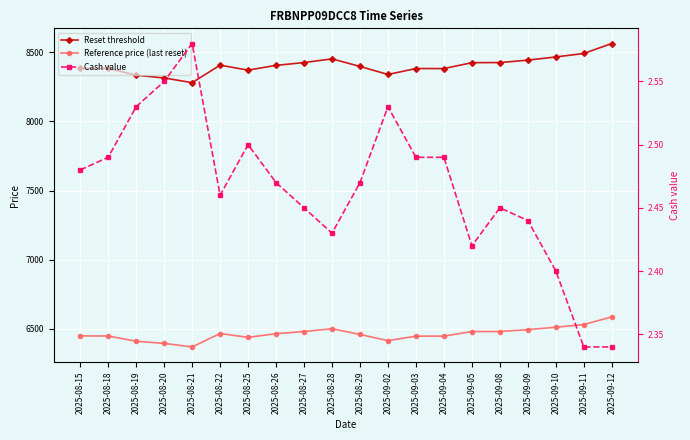

At which category does Reset threshold reach its first local valley?

2025-08-21